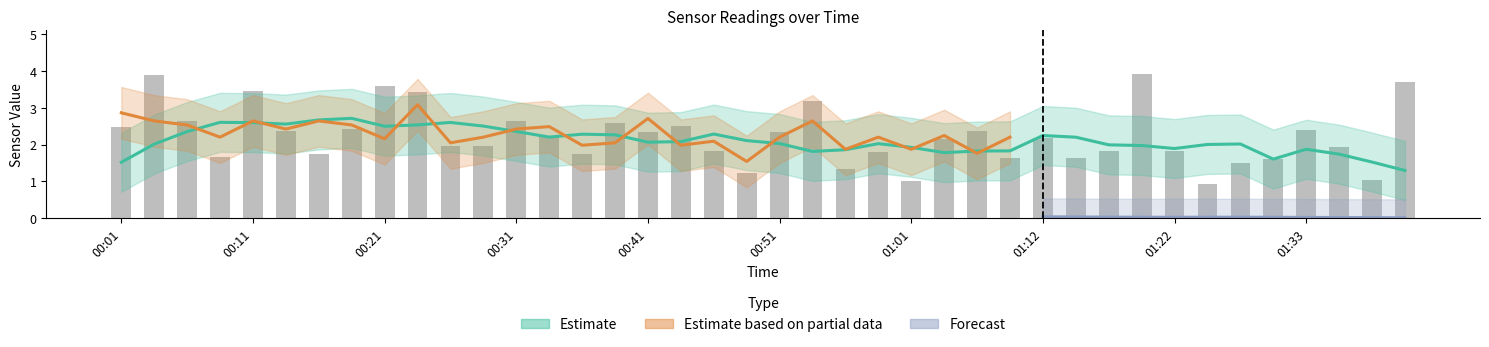

What is the greatest value displayed?

3.9